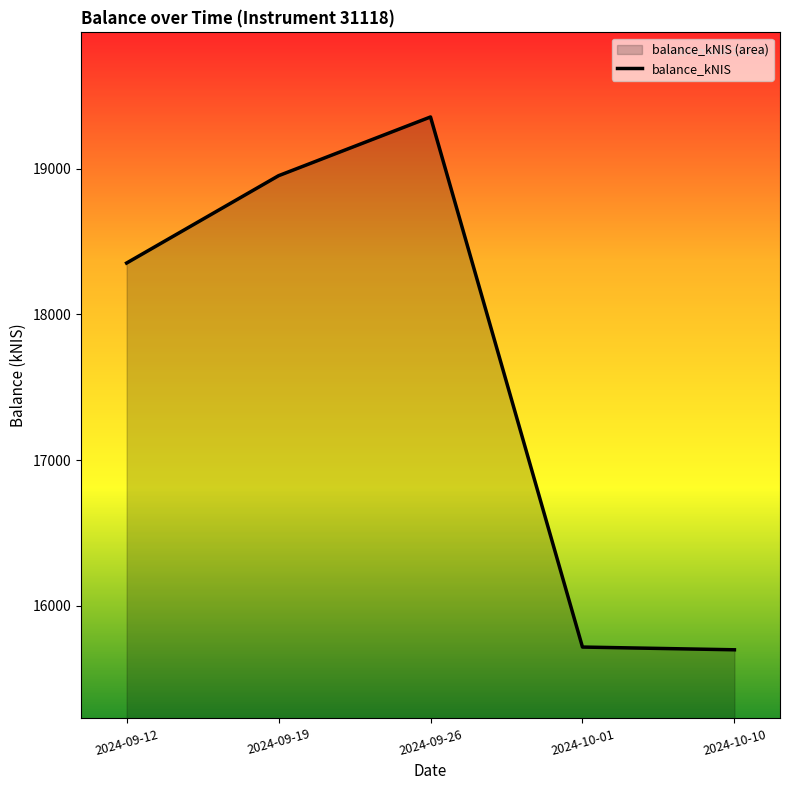

What position from the left is 2024-09-19?

2